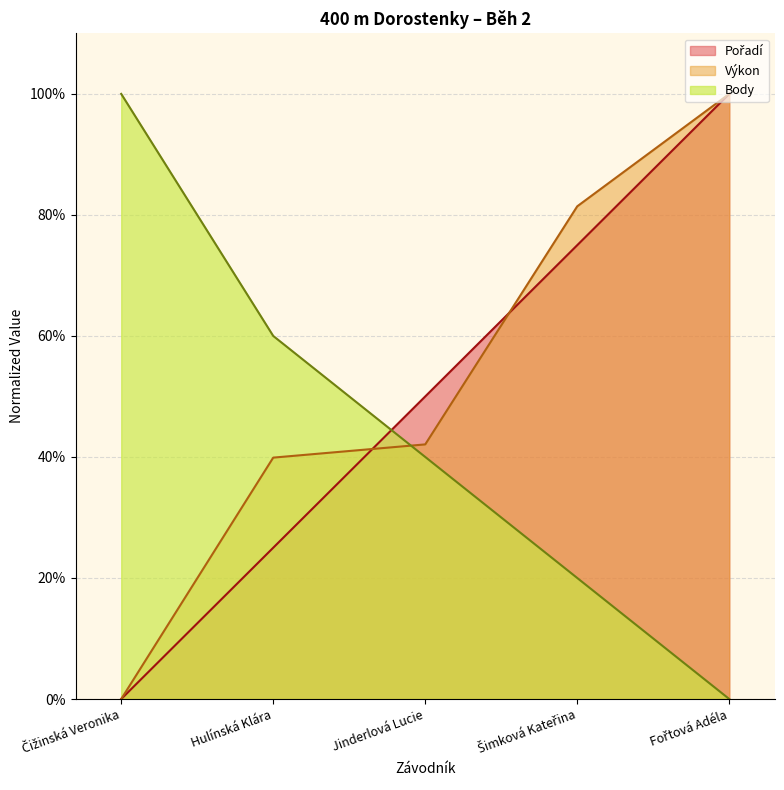

At which label is Výkon closest to 50?

Jinderlová Lucie